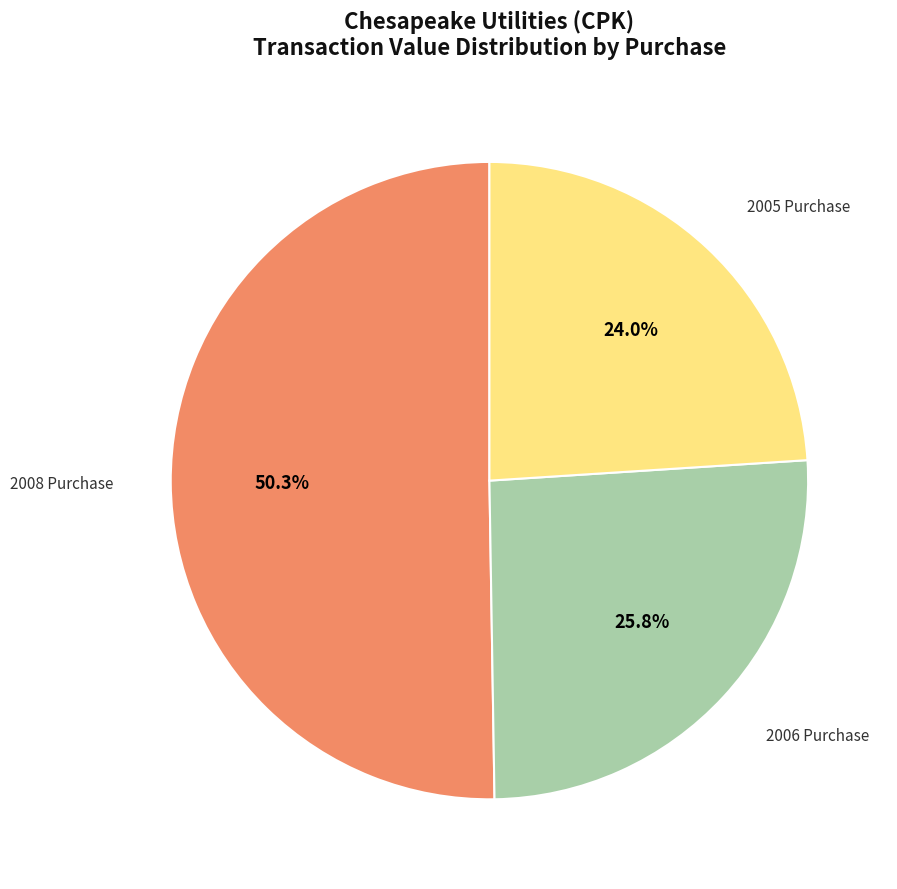

Is there a majority slice in this chart?

Yes